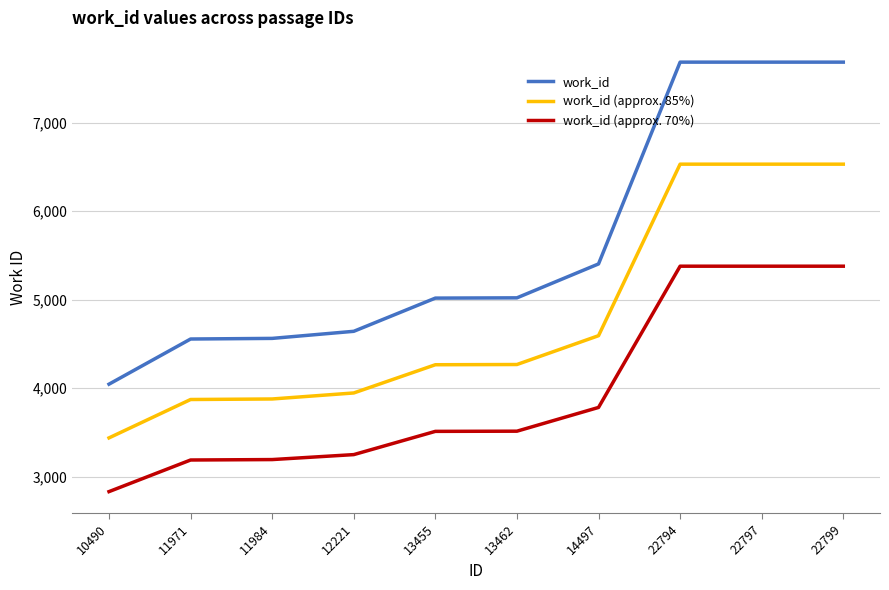

What is the total value across all series at 22797?

19589.1